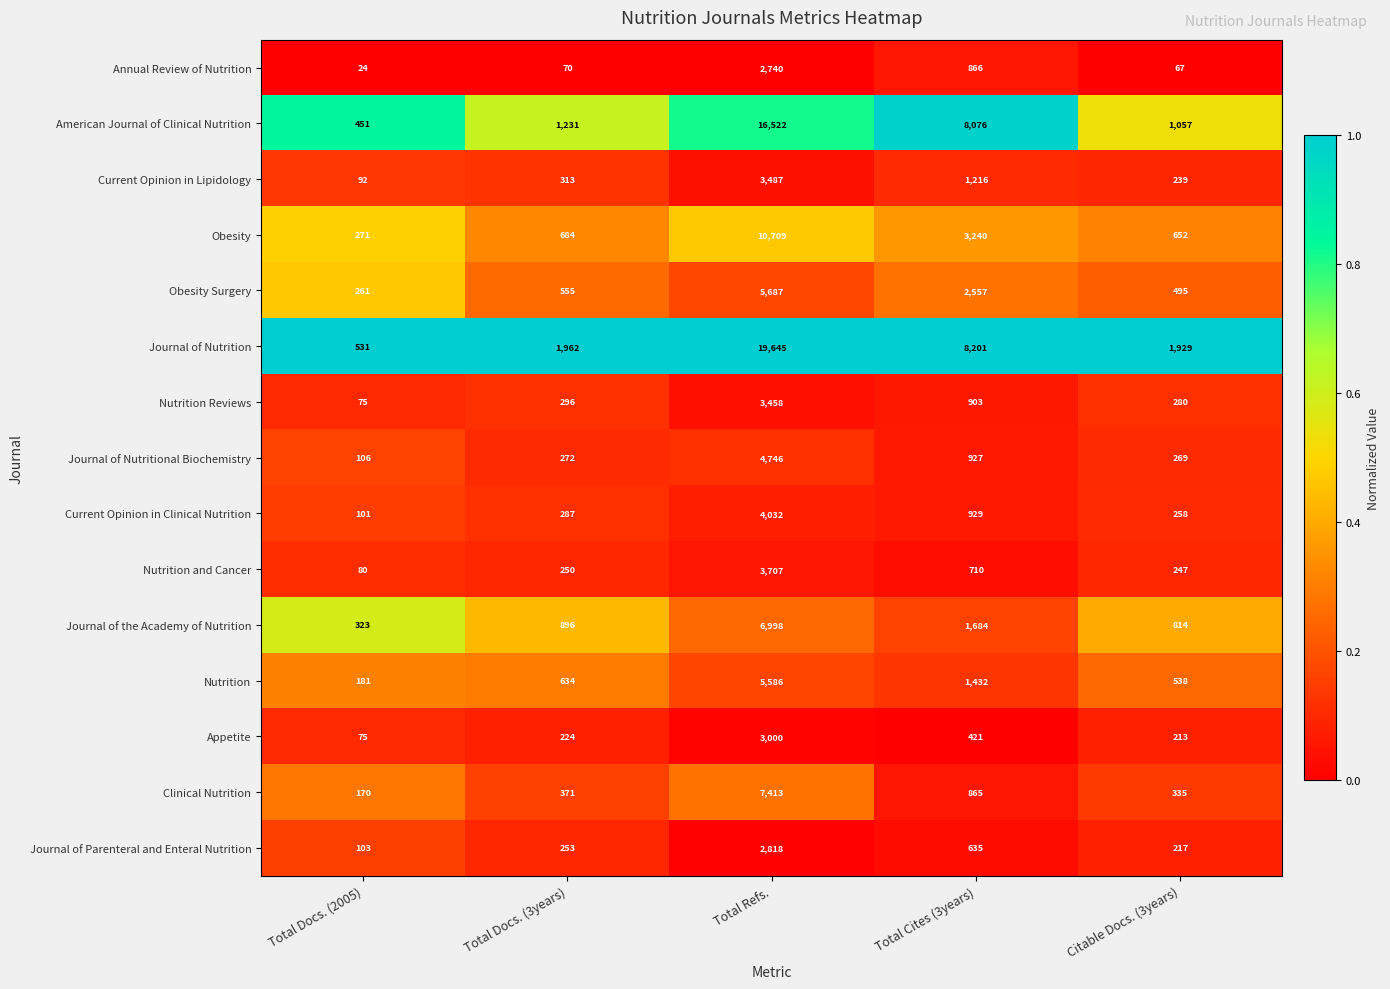

Count the number of data series in this chart.

15